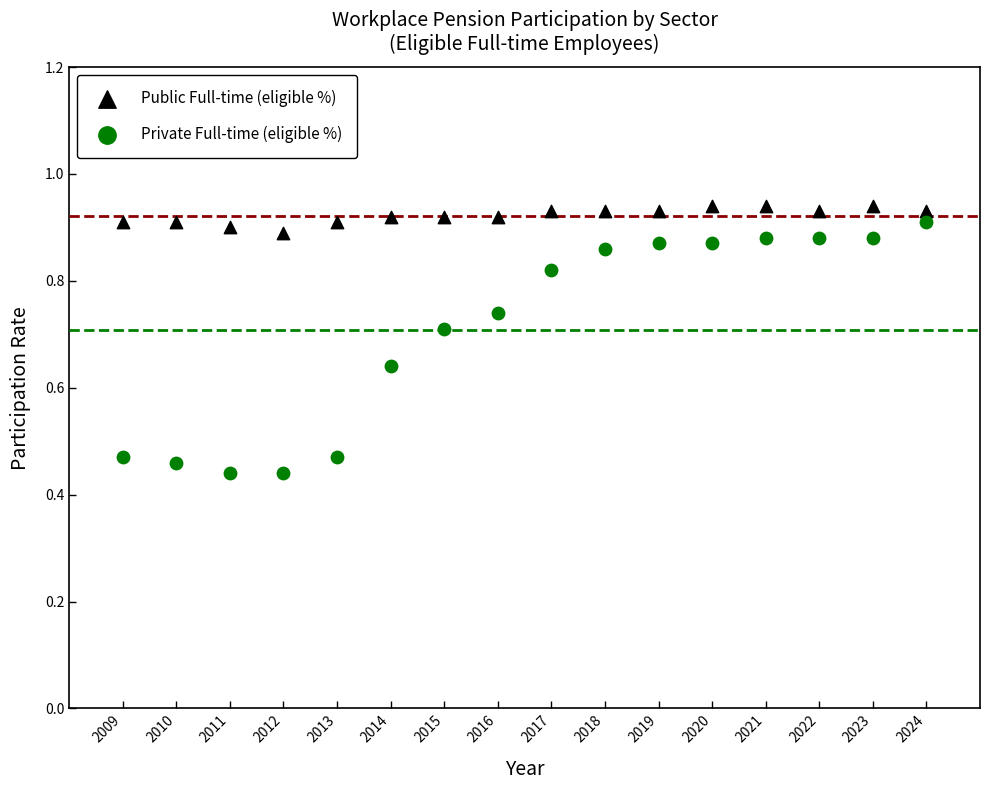

Across all data points, what is the range of X values (max minus min)?

15.0